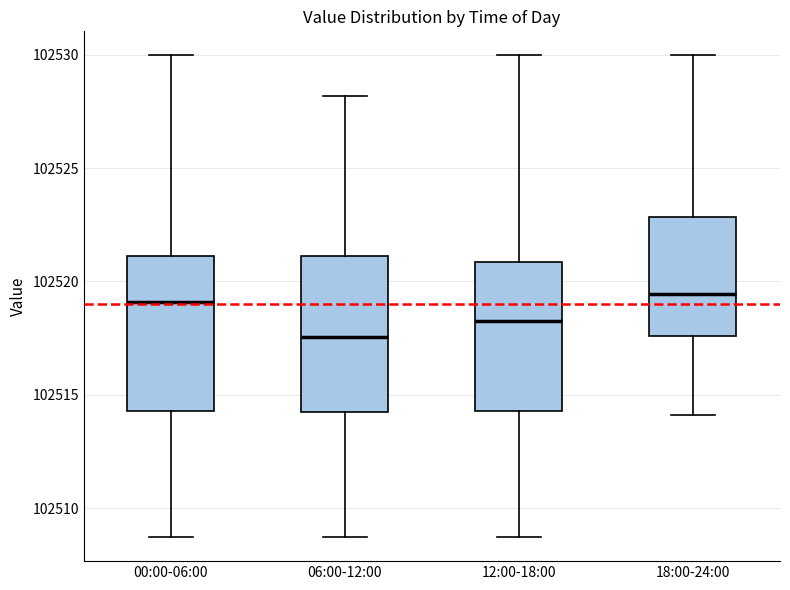

Reading left to right, read every box against the y-axis: the position of its median line, the range the box covers, and the ends of its whiskers. The values are not printed on the chart, so give them approximately, as read against the axis.

00:00-06:00: median 102519.0, box 102514.5 to 102521.0, whiskers 102508.5 to 102530.0
06:00-12:00: median 102517.5, box 102514.5 to 102521.0, whiskers 102508.5 to 102528.0
12:00-18:00: median 102518.5, box 102514.5 to 102521.0, whiskers 102508.5 to 102530.0
18:00-24:00: median 102519.5, box 102517.5 to 102523.0, whiskers 102514.0 to 102530.0